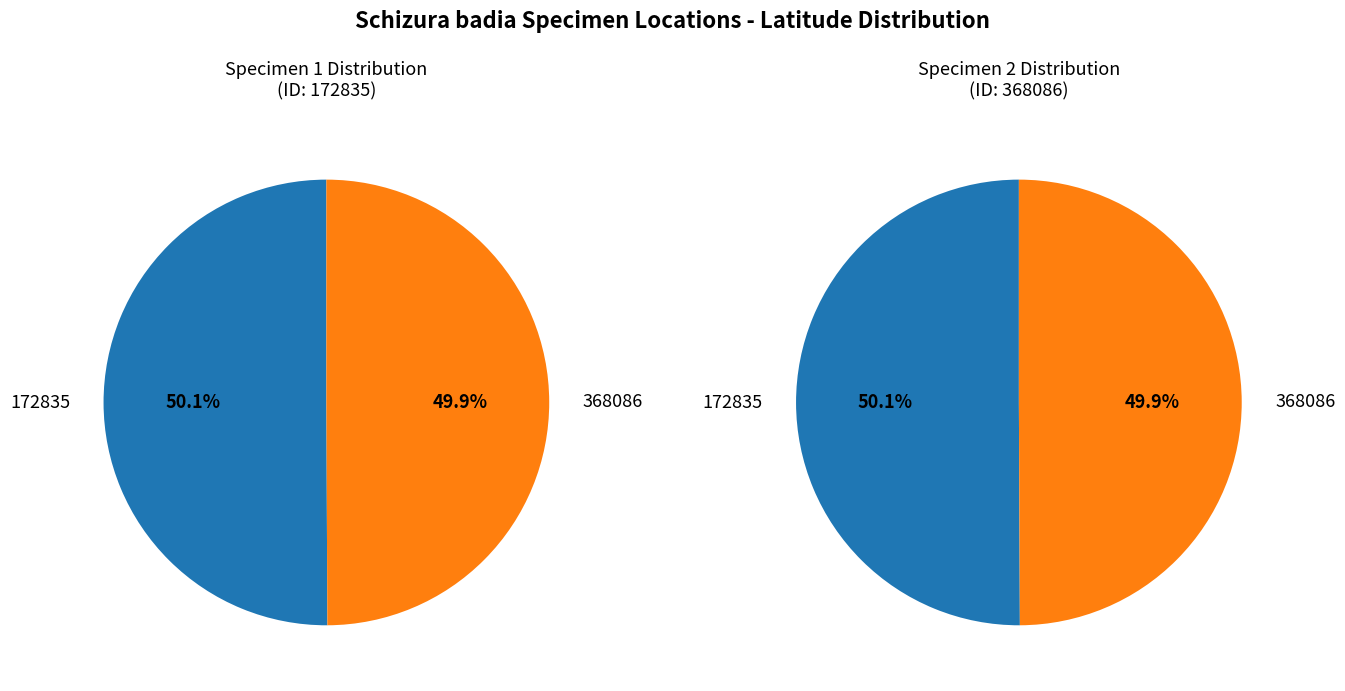

The 368086 slice represents 50% of the pie. True or false?

True